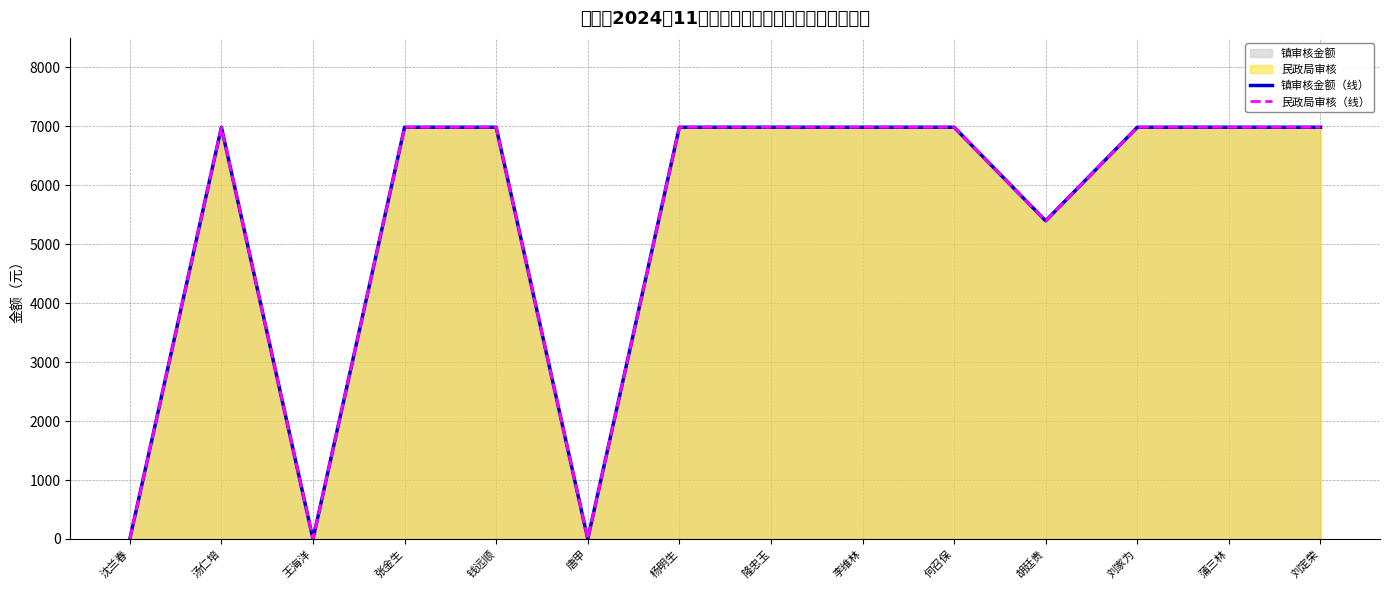

The 镇审核金额（线） series shows 0 at 唐甲. True or false?

True